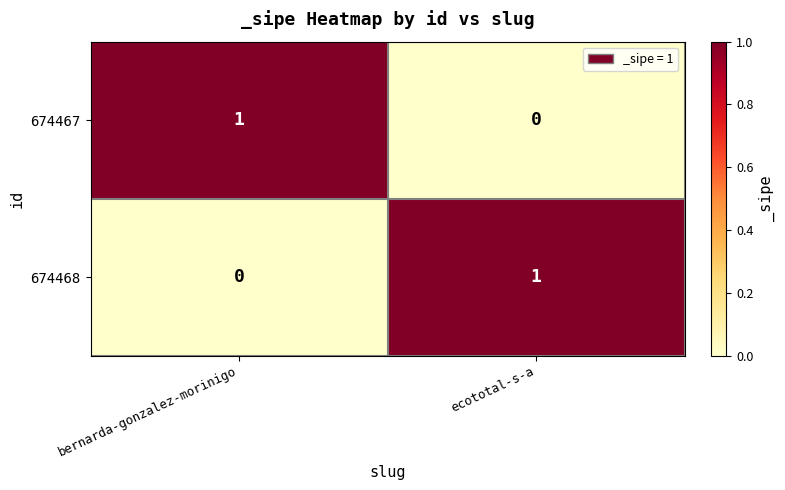

What is the spread (max minus min) of values at ecototal-s-a?

1